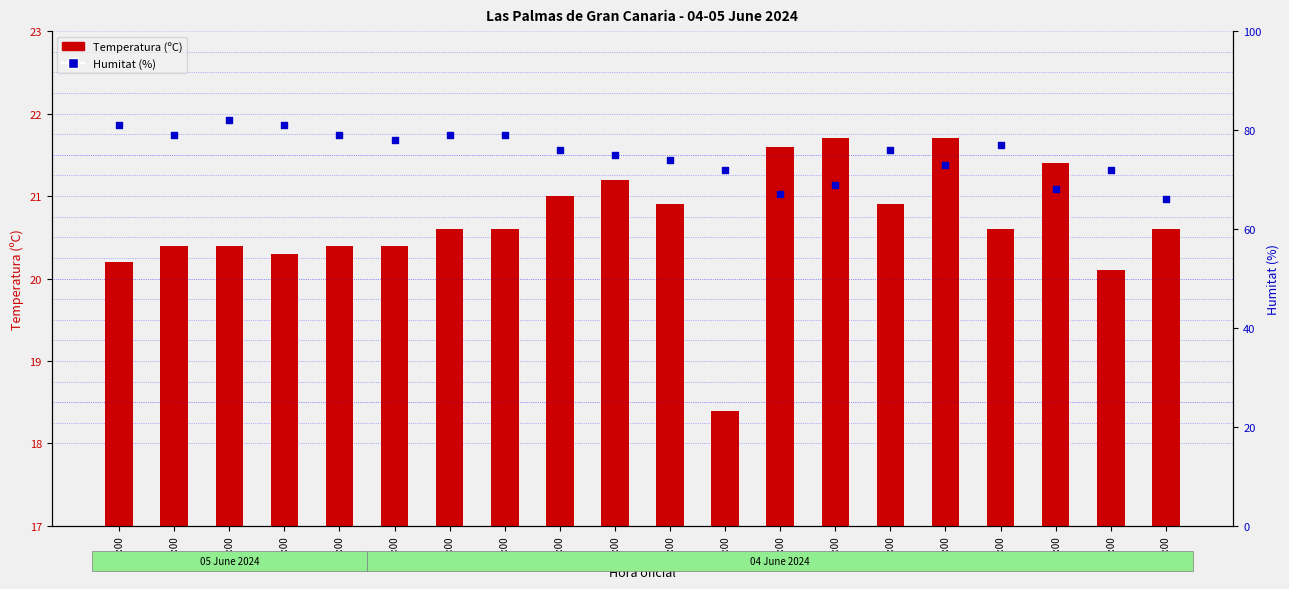

At which category is the sum across all series the highest?

02:00